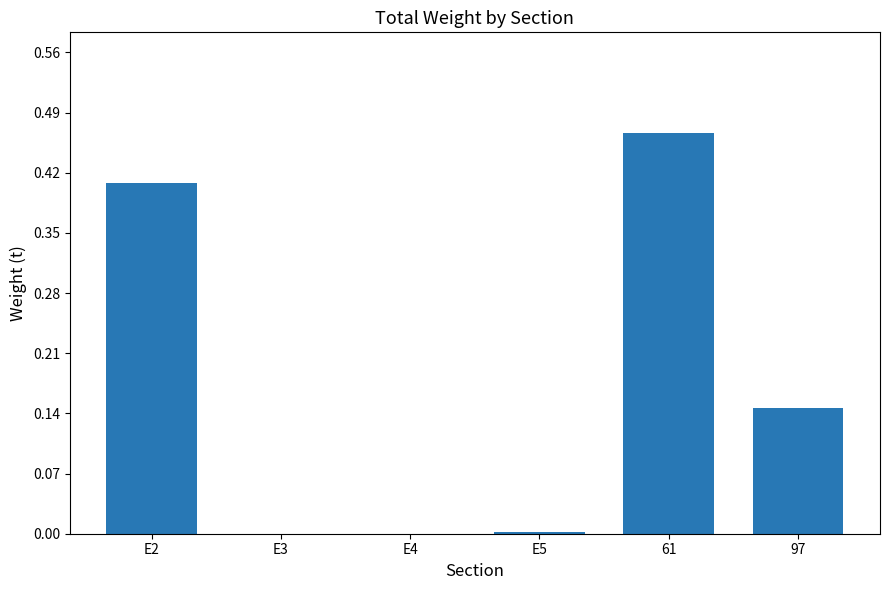

The value at 61 is 0.3. True or false?

False